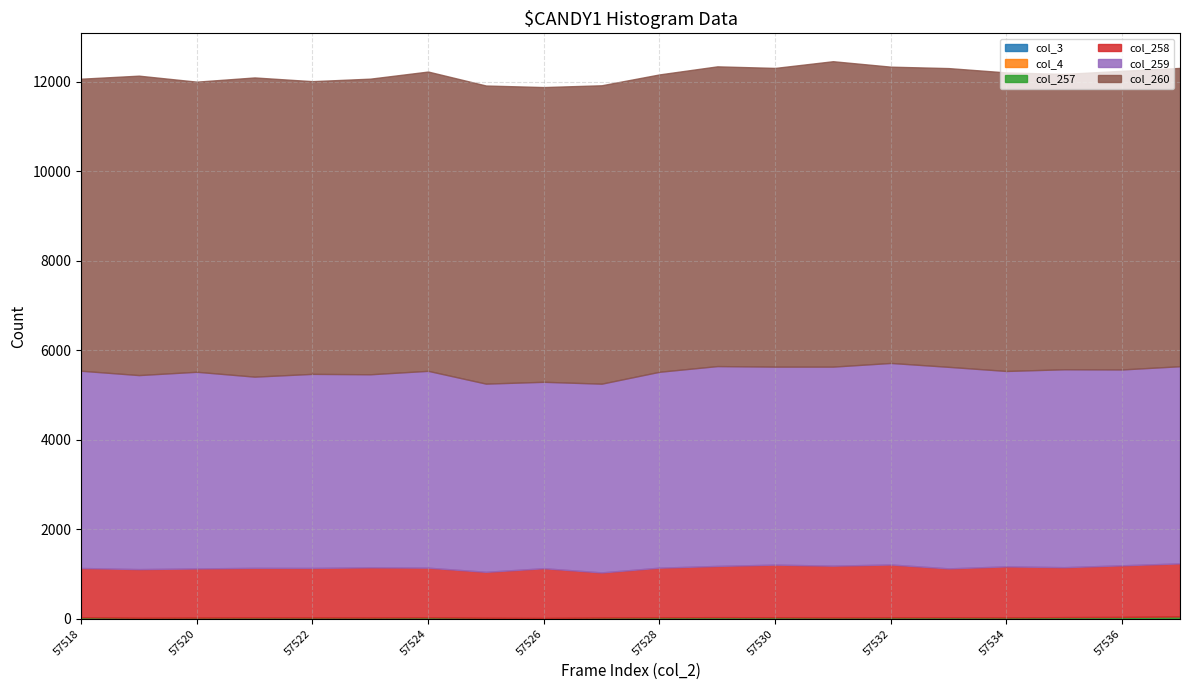

Does the chart display data point markers on the line(s)?

No